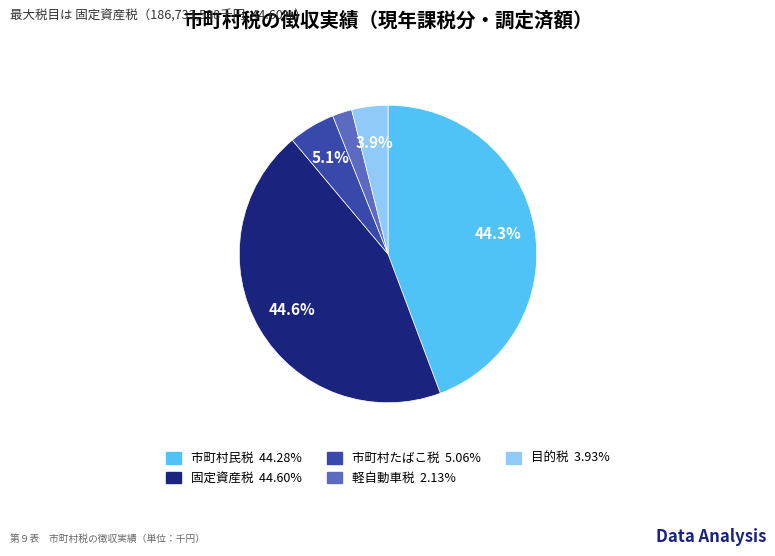

Which has a higher value, 軽自動車税 or 市町村たばこ税?

市町村たばこ税